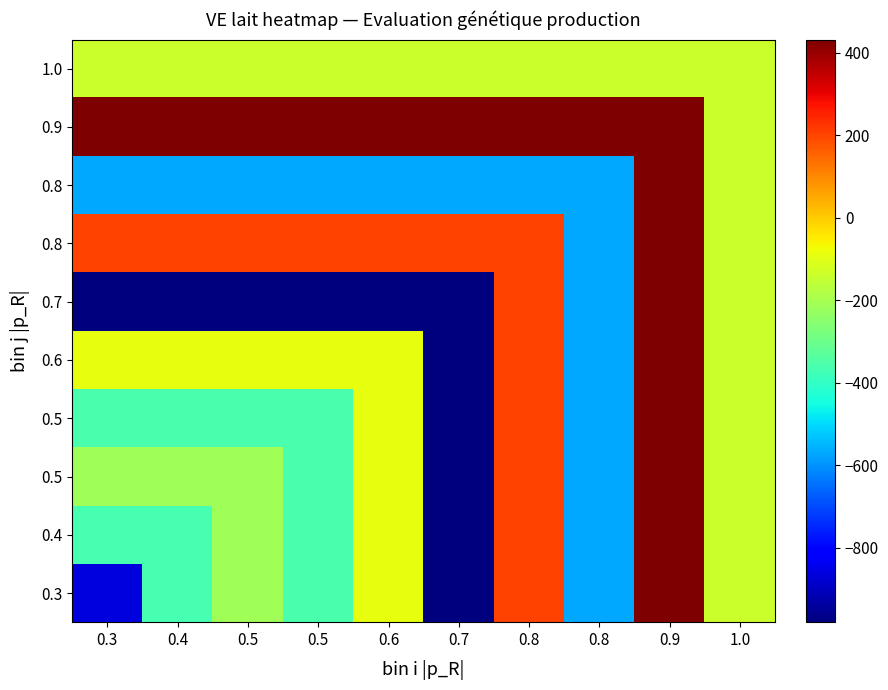

Between 0.3 and 0.4, which is larger?

0.4